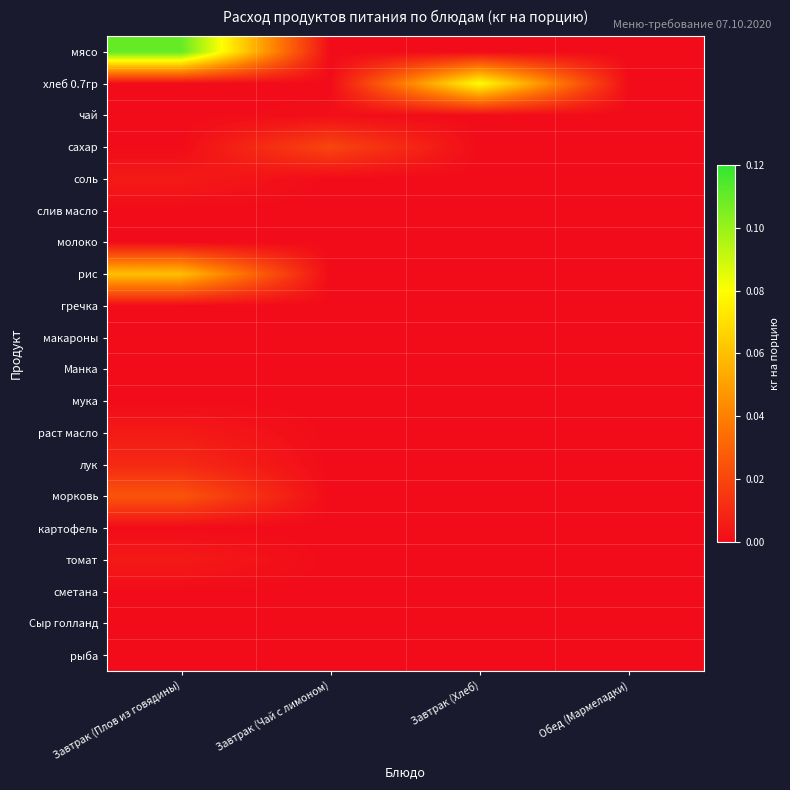

Reading right to left, list all the values displayed in this chart.

мясо: Обед (Мармеладки)=0.0	Завтрак (Хлеб)=0.0	Завтрак (Чай с лимоном)=0.0	Завтрак (Плов из говядины)=0.1
хлеб 0.7гр: Обед (Мармеладки)=0.0	Завтрак (Хлеб)=0.1	Завтрак (Чай с лимоном)=0.0	Завтрак (Плов из говядины)=0.0
чай: Обед (Мармеладки)=0.0	Завтрак (Хлеб)=0.0	Завтрак (Чай с лимоном)=0.0	Завтрак (Плов из говядины)=0.0
сахар: Обед (Мармеладки)=0.0	Завтрак (Хлеб)=0.0	Завтрак (Чай с лимоном)=0.0	Завтрак (Плов из говядины)=0.0
соль: Обед (Мармеладки)=0.0	Завтрак (Хлеб)=0.0	Завтрак (Чай с лимоном)=0.0	Завтрак (Плов из говядины)=0.0
слив масло: Обед (Мармеладки)=0.0	Завтрак (Хлеб)=0.0	Завтрак (Чай с лимоном)=0.0	Завтрак (Плов из говядины)=0.0
молоко: Обед (Мармеладки)=0.0	Завтрак (Хлеб)=0.0	Завтрак (Чай с лимоном)=0.0	Завтрак (Плов из говядины)=0.0
рис: Обед (Мармеладки)=0.0	Завтрак (Хлеб)=0.0	Завтрак (Чай с лимоном)=0.0	Завтрак (Плов из говядины)=0.1
гречка: Обед (Мармеладки)=0.0	Завтрак (Хлеб)=0.0	Завтрак (Чай с лимоном)=0.0	Завтрак (Плов из говядины)=0.0
макароны: Обед (Мармеладки)=0.0	Завтрак (Хлеб)=0.0	Завтрак (Чай с лимоном)=0.0	Завтрак (Плов из говядины)=0.0
Манка: Обед (Мармеладки)=0.0	Завтрак (Хлеб)=0.0	Завтрак (Чай с лимоном)=0.0	Завтрак (Плов из говядины)=0.0
мука: Обед (Мармеладки)=0.0	Завтрак (Хлеб)=0.0	Завтрак (Чай с лимоном)=0.0	Завтрак (Плов из говядины)=0.0
раст масло: Обед (Мармеладки)=0.0	Завтрак (Хлеб)=0.0	Завтрак (Чай с лимоном)=0.0	Завтрак (Плов из говядины)=0.0
лук: Обед (Мармеладки)=0.0	Завтрак (Хлеб)=0.0	Завтрак (Чай с лимоном)=0.0	Завтрак (Плов из говядины)=0.0
морковь: Обед (Мармеладки)=0.0	Завтрак (Хлеб)=0.0	Завтрак (Чай с лимоном)=0.0	Завтрак (Плов из говядины)=0.0
картофель: Обед (Мармеладки)=0.0	Завтрак (Хлеб)=0.0	Завтрак (Чай с лимоном)=0.0	Завтрак (Плов из говядины)=0.0
томат: Обед (Мармеладки)=0.0	Завтрак (Хлеб)=0.0	Завтрак (Чай с лимоном)=0.0	Завтрак (Плов из говядины)=0.0
сметана: Обед (Мармеладки)=0.0	Завтрак (Хлеб)=0.0	Завтрак (Чай с лимоном)=0.0	Завтрак (Плов из говядины)=0.0
Сыр голланд: Обед (Мармеладки)=0.0	Завтрак (Хлеб)=0.0	Завтрак (Чай с лимоном)=0.0	Завтрак (Плов из говядины)=0.0
рыба: Обед (Мармеладки)=0.0	Завтрак (Хлеб)=0.0	Завтрак (Чай с лимоном)=0.0	Завтрак (Плов из говядины)=0.0